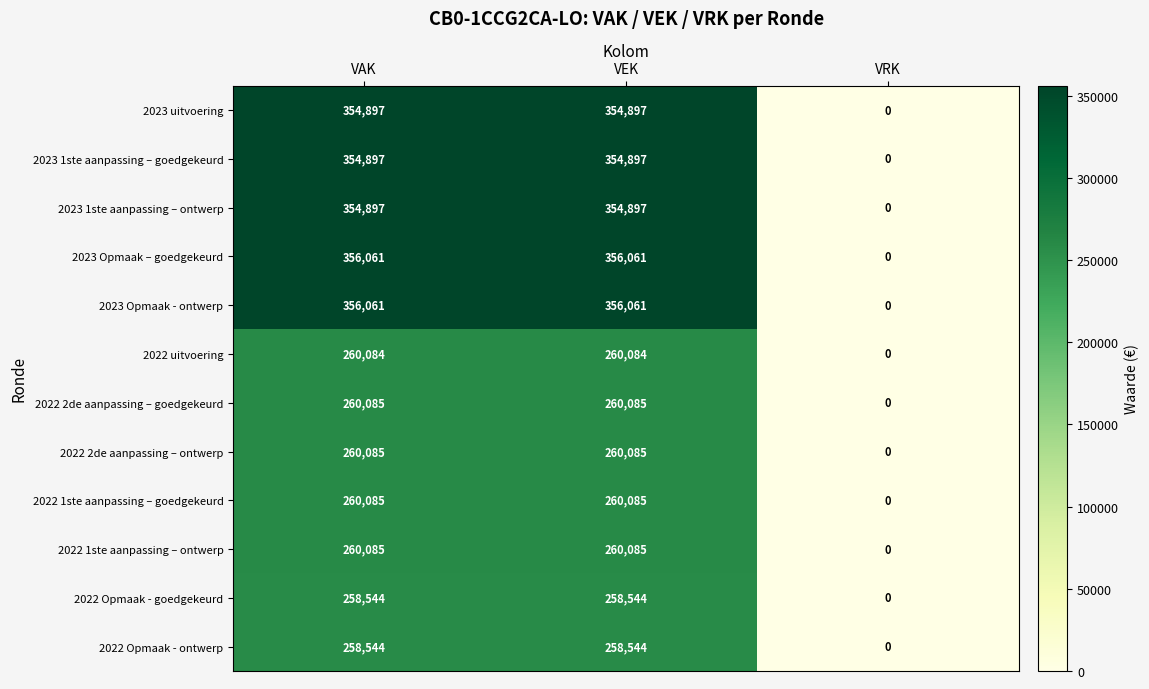

How many values in 2022 2de aanpassing – ontwerp are above zero?

2